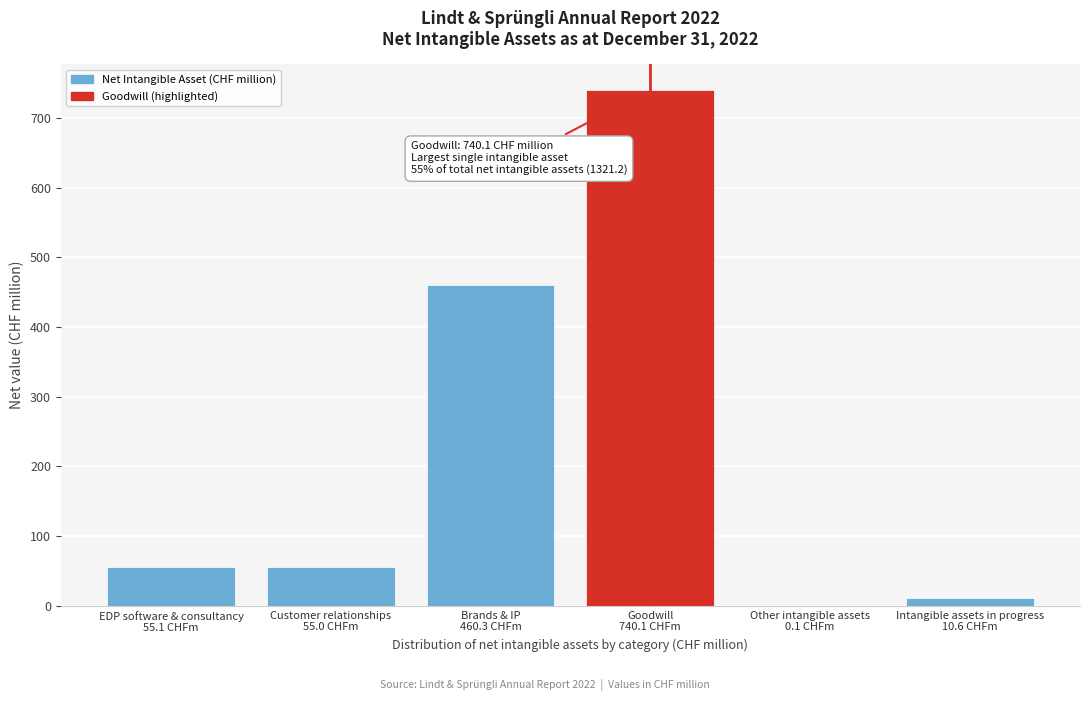

What is the greatest value displayed?

740.1